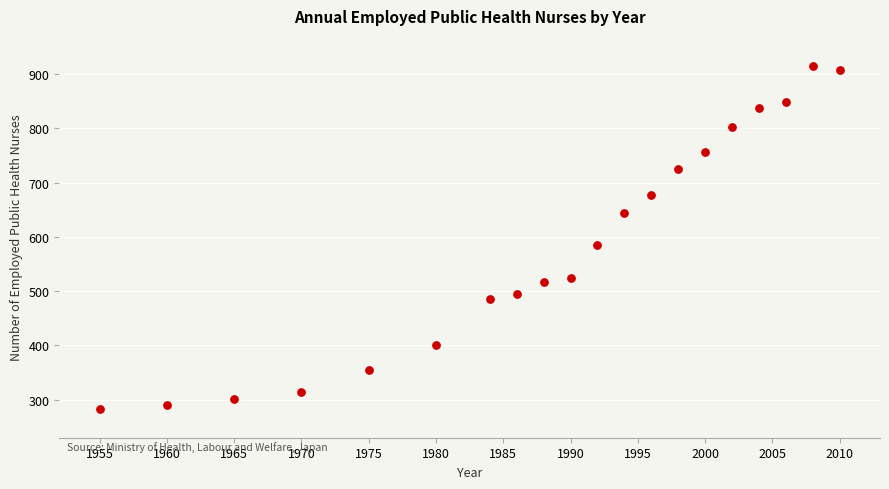

What is the range of Y values (max minus min)?

632